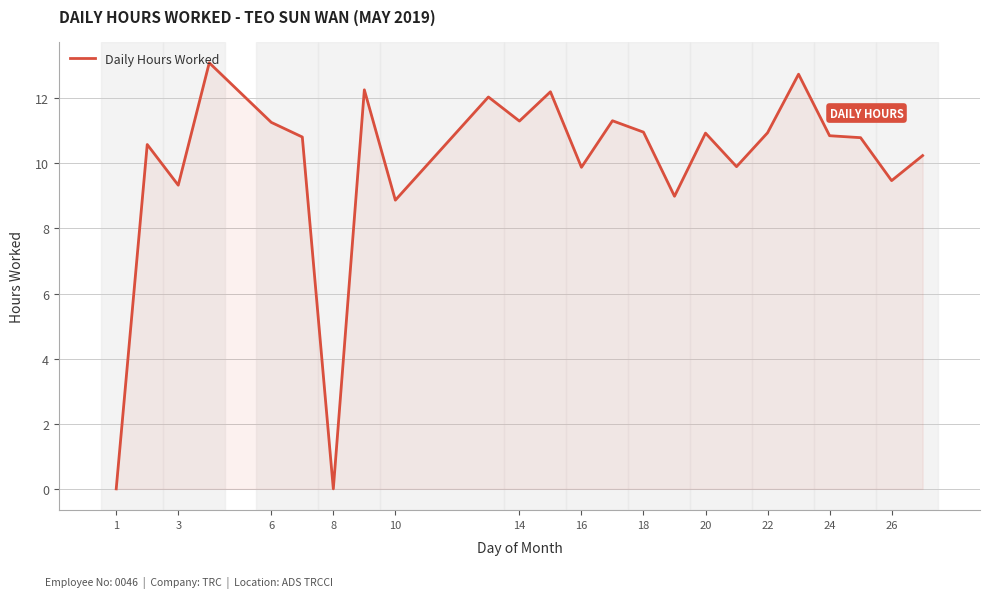

True or false: the data has more than 2 interior local peaks.

True